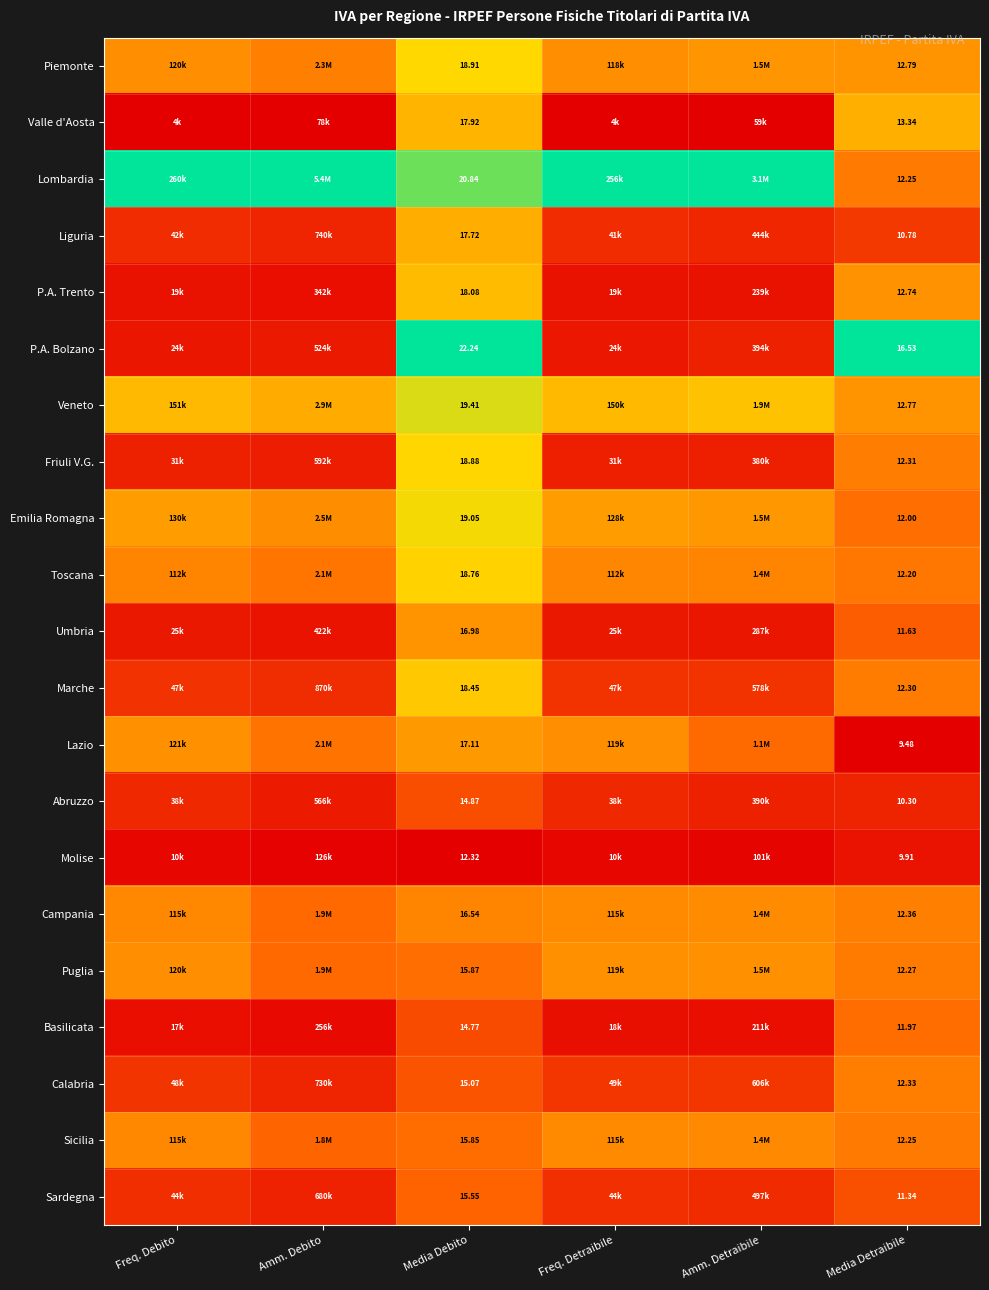

How many series are shown in this chart?

21